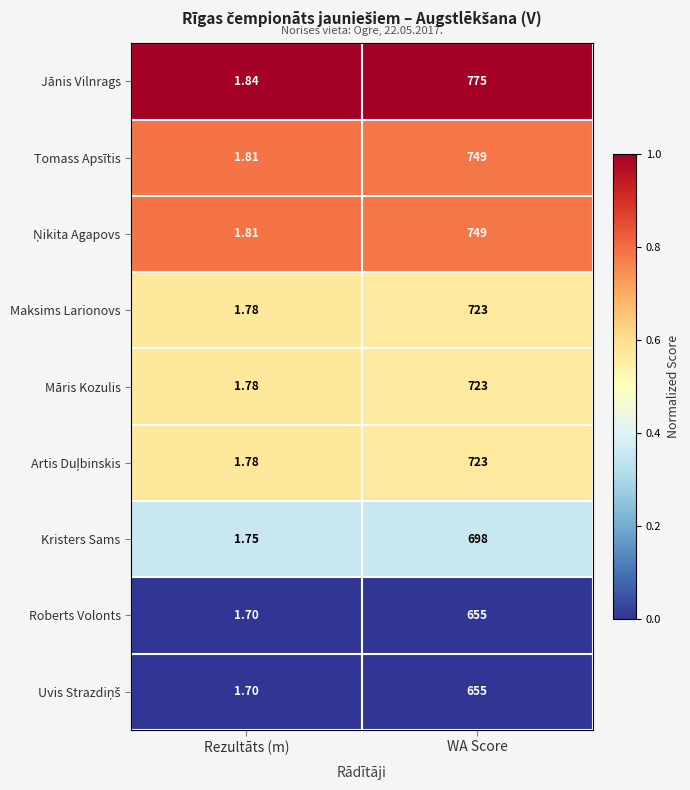

Between Rezultāts (m) and WA Score, which series saw the biggest shift?

Jānis Vilnrags